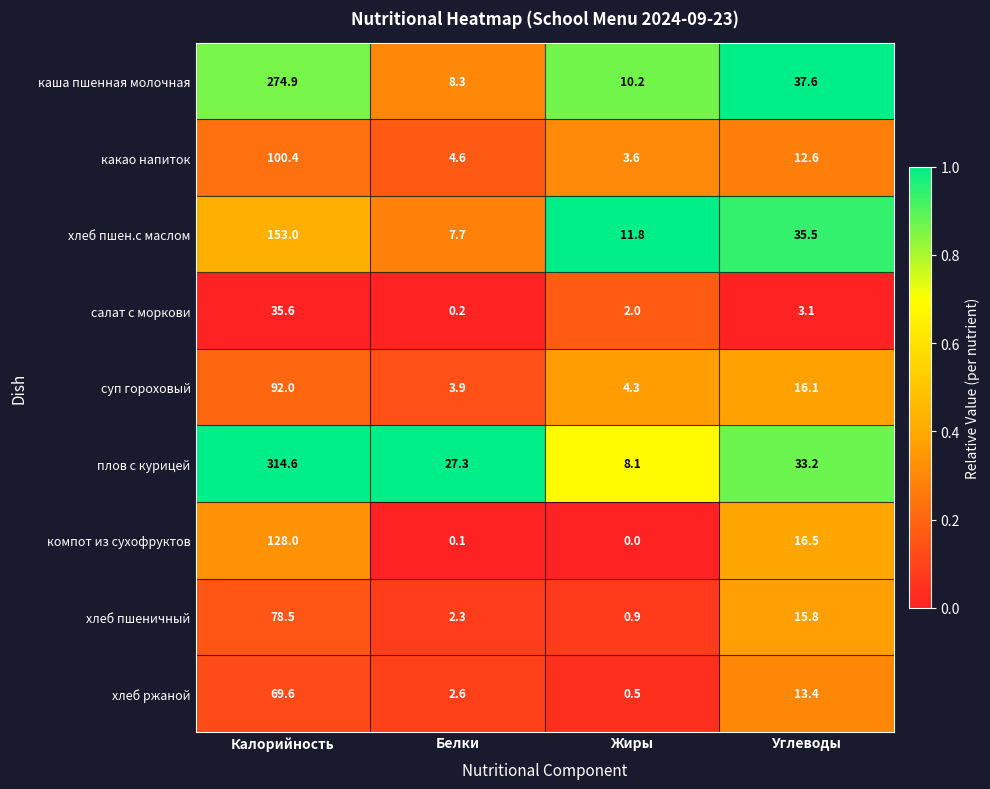

What is the maximum value shown in the chart?

314.6